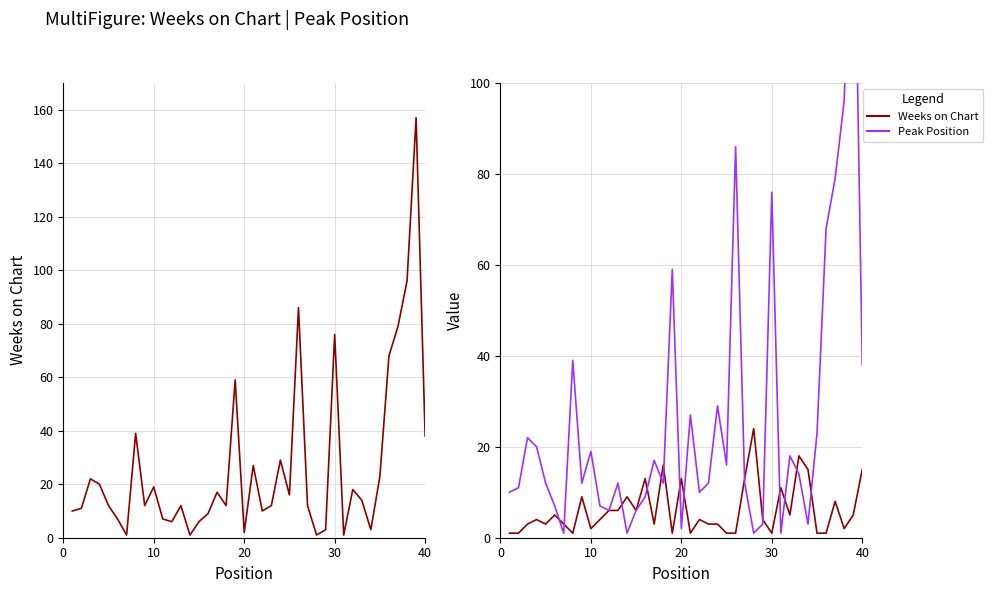

In Peak Position, how many points are higher than both neighbors (excluding endpoints)?

12